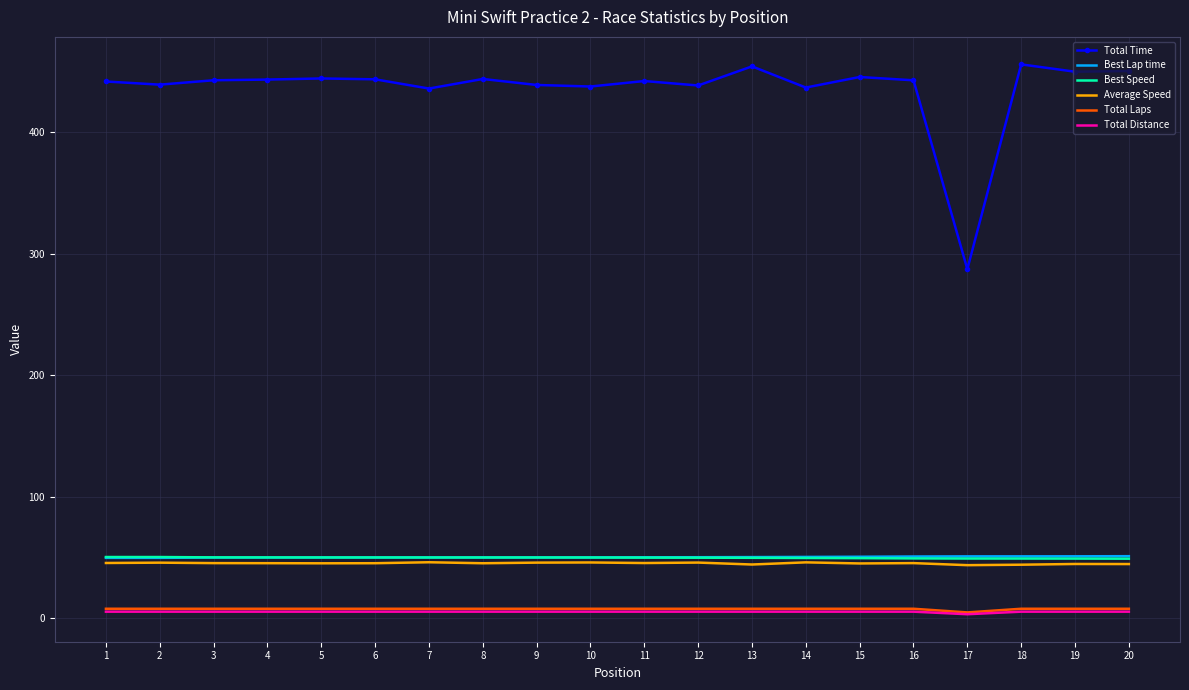

True or false: Best Lap time and Total Laps intersect in this chart.

False